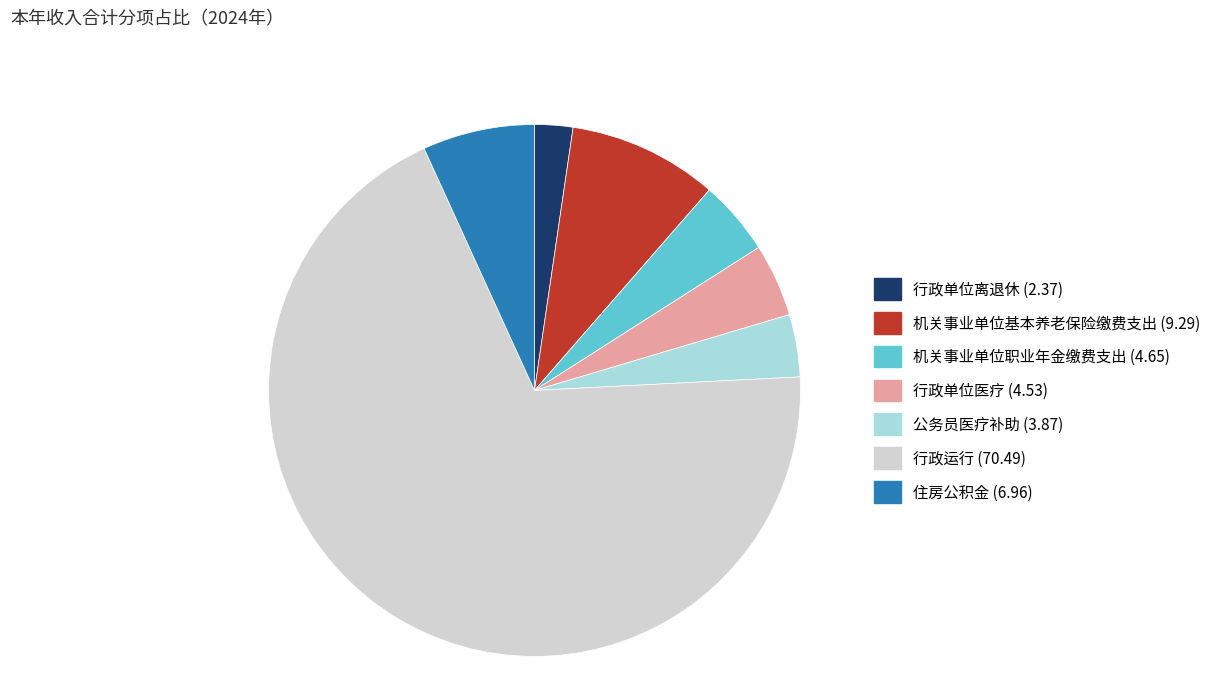

How many segments does this pie chart have?

7